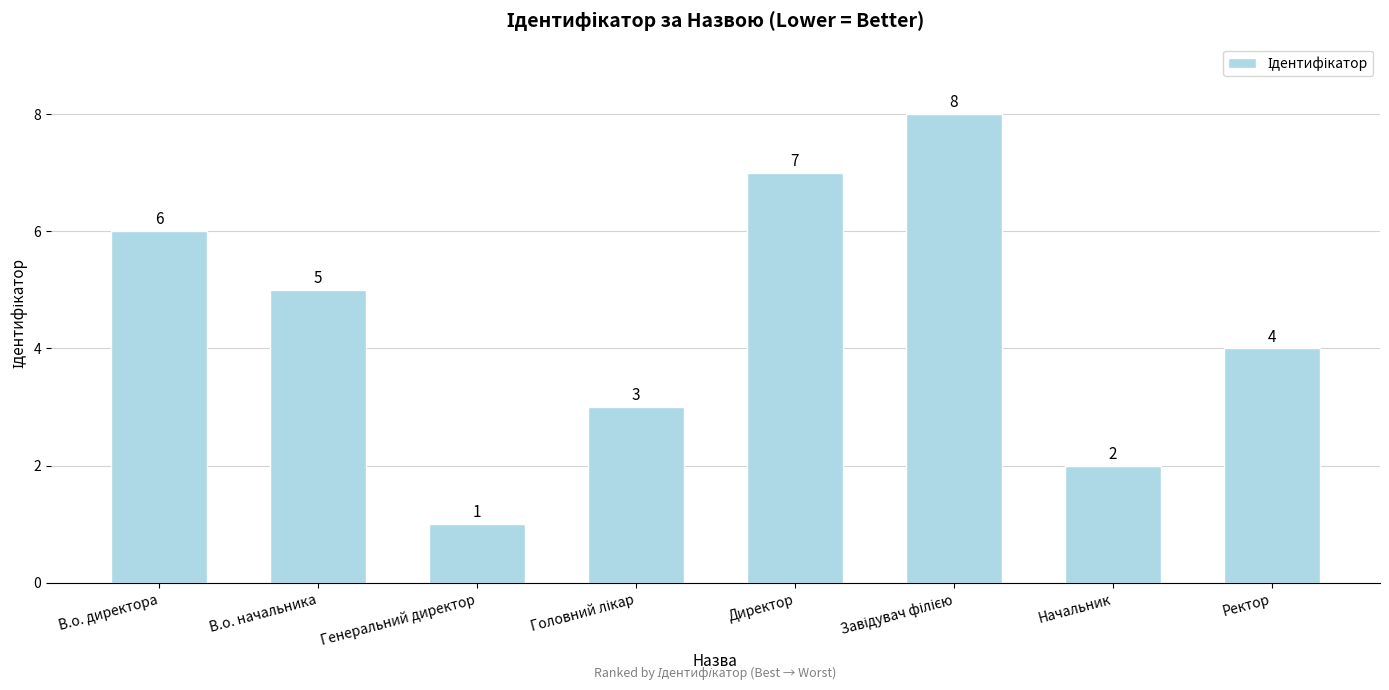

What is the sum of the values at В.о. начальника and Директор?

12